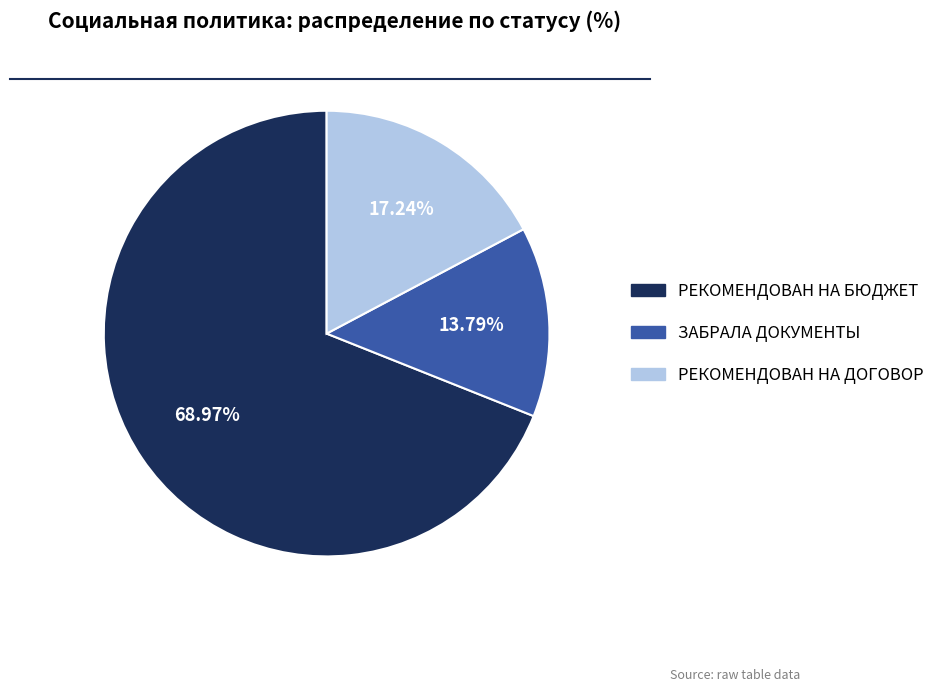

The РЕКОМЕНДОВАН НА ДОГОВОР slice represents 17% of the pie. True or false?

True